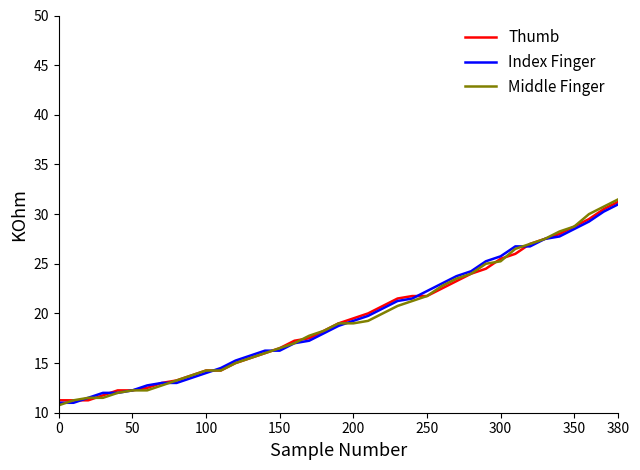

What is the highest value of the Middle Finger series?

31.5